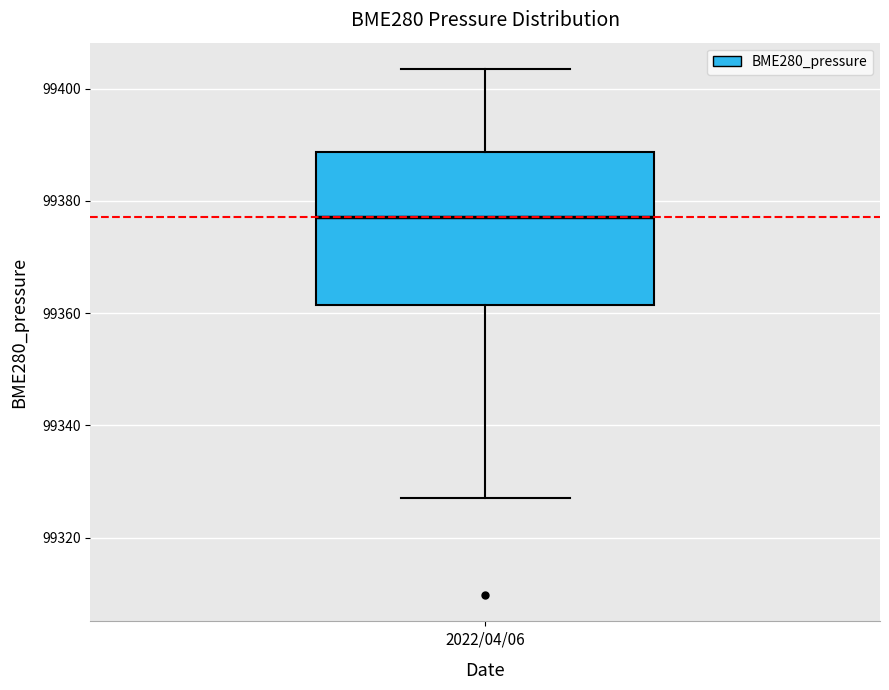

Transcribe this box plot: give where the median line is, the range the box spans, and where the two whiskers end, as read against the y-axis. The values are not printed on the chart, so give them approximately, as read against the axis.

median 99378, box 99362 to 99388, whiskers 99328 to 99404